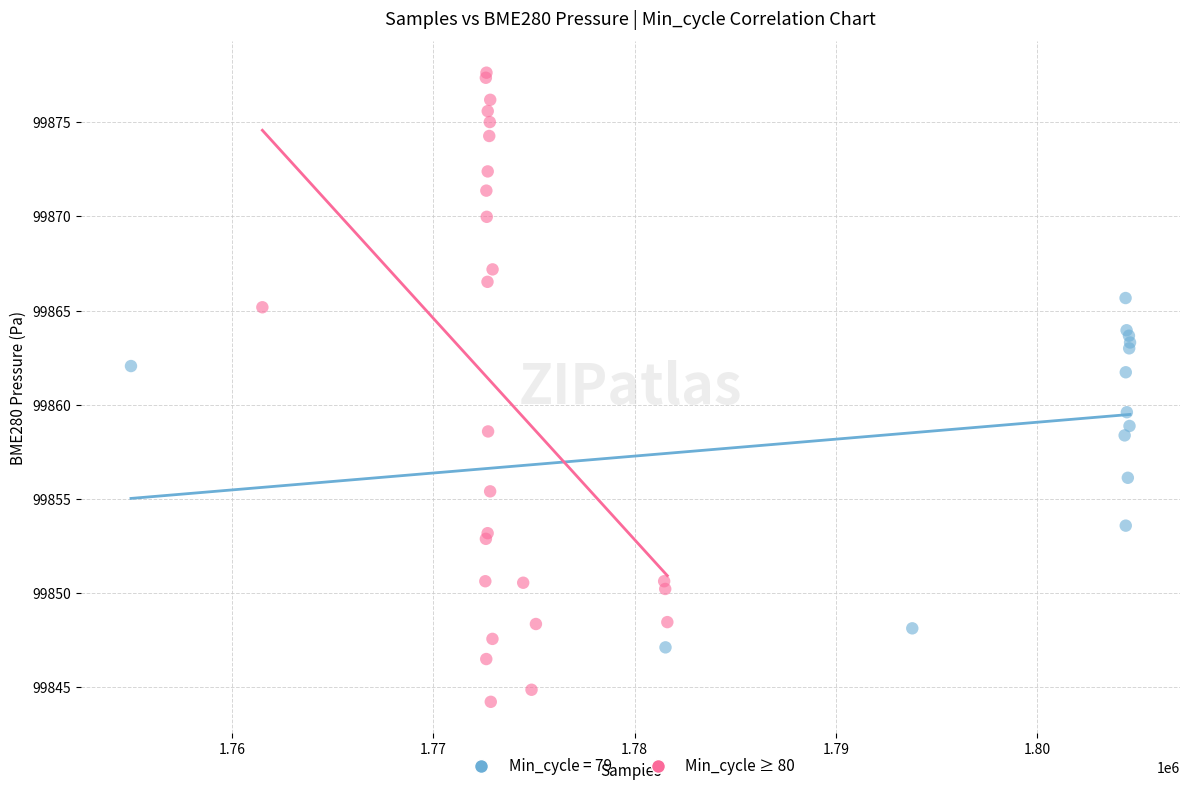

Which series contains the highest Y value?

Min_cycle ≥ 80